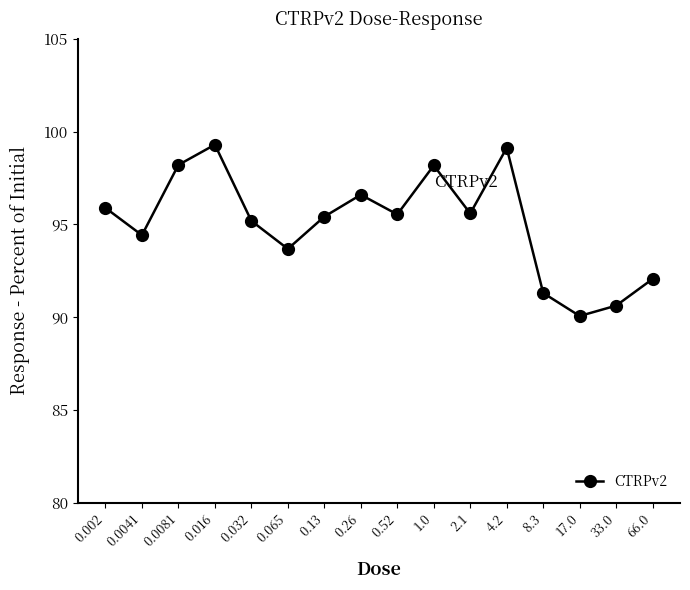

Is it true that the value at 4.2 is 65.0?

False